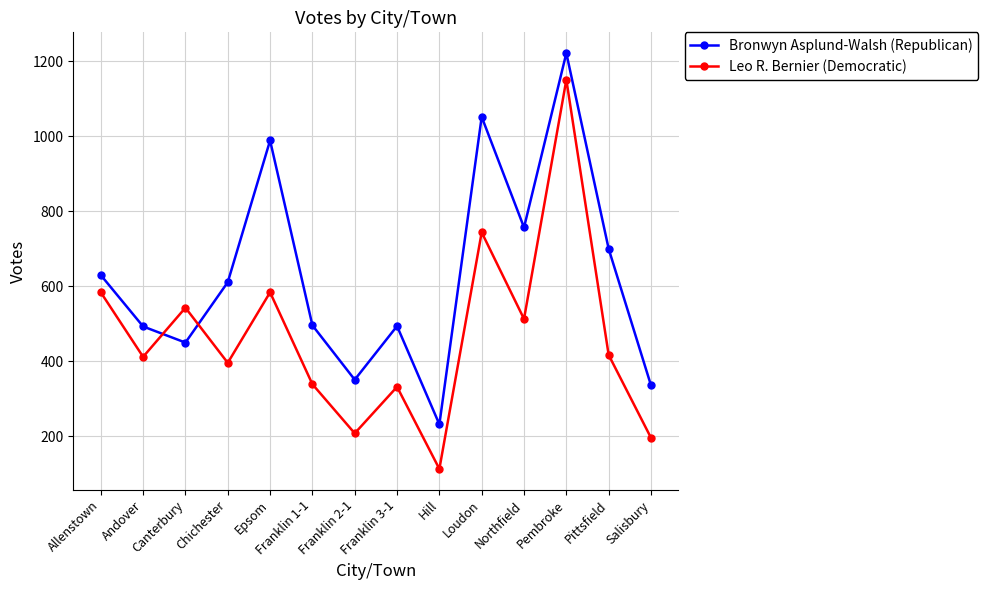

The Leo R. Bernier (Democratic) series shows 1533 at Pembroke. True or false?

False